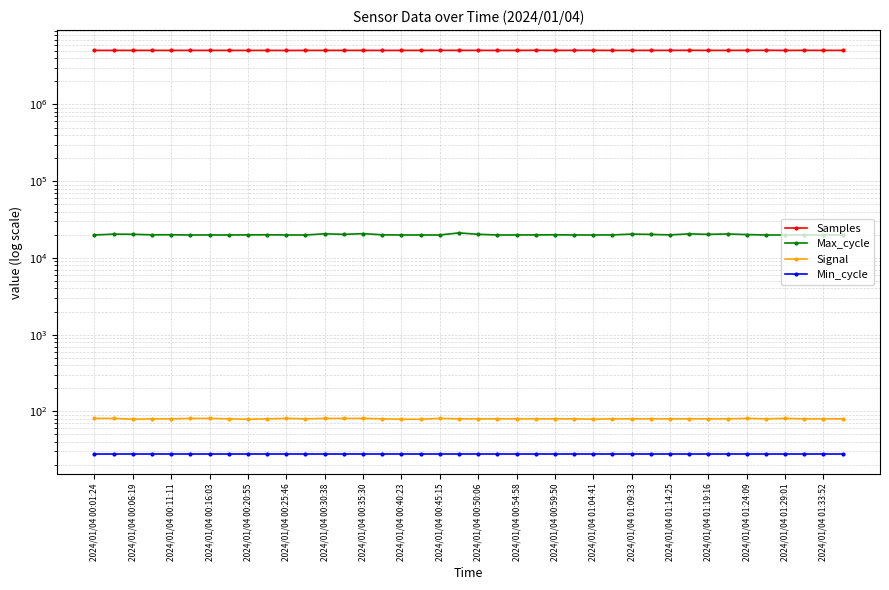

How many series are shown in this chart?

4